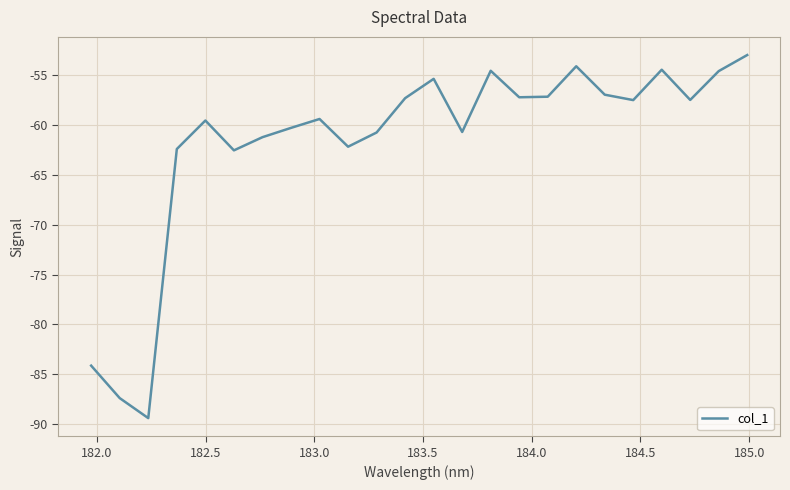

What is the difference between the maximum and minimum values?

36.5